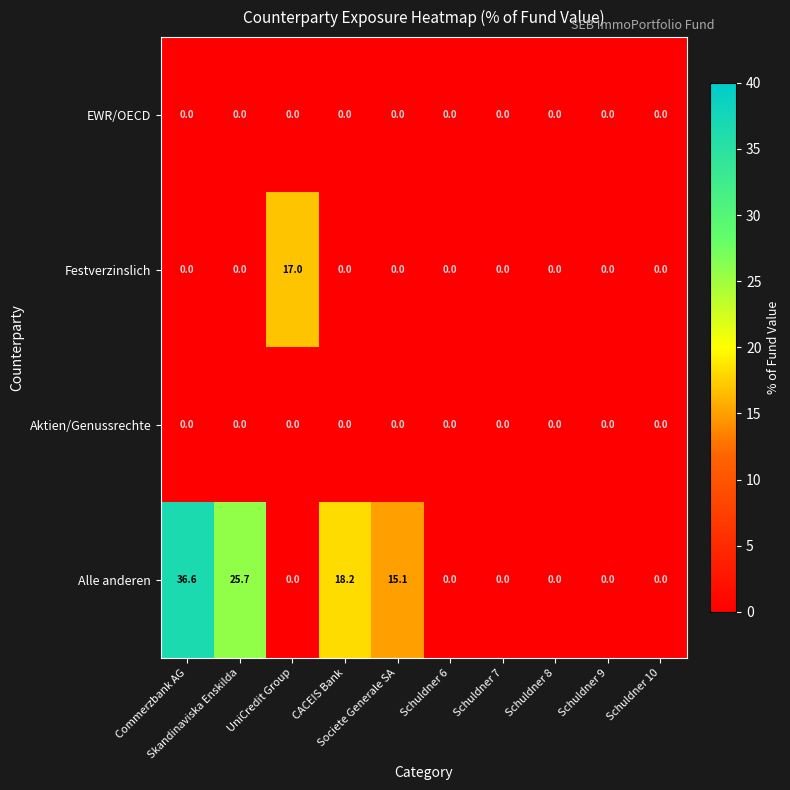

Which series has the widest spread of values?

Alle anderen